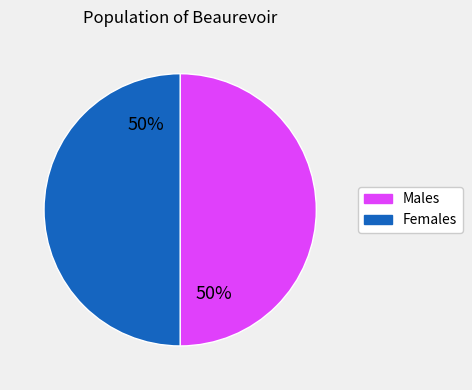

To the nearest percent, what is the average slice percentage?

50%